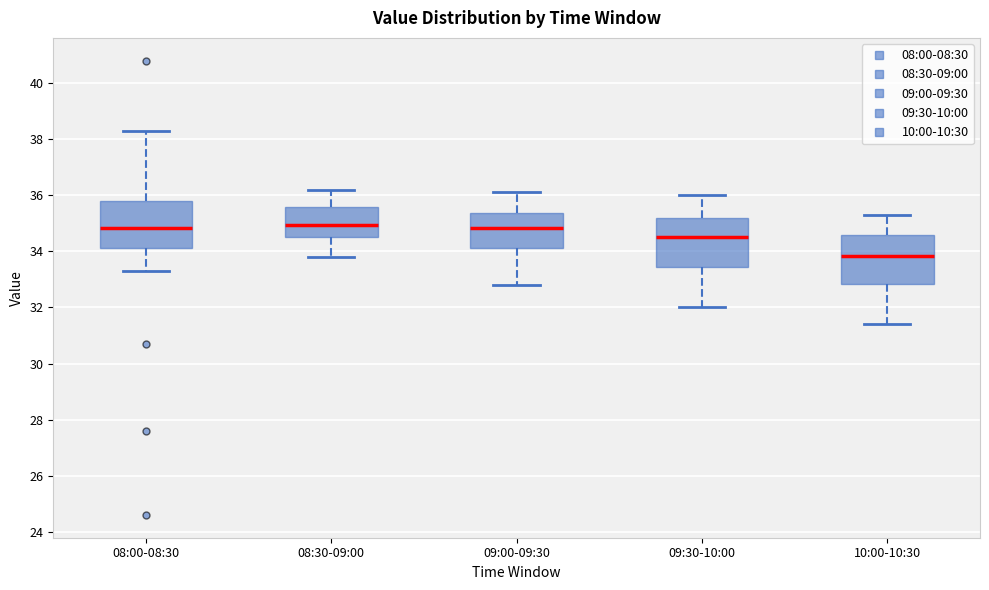

Reading left to right, read every box against the y-axis: the position of its median line, the range the box covers, and the ends of its whiskers. The values are not printed on the chart, so give them approximately, as read against the axis.

08:00-08:30: median 34.8, box 34.2 to 35.8, whiskers 33.4 to 38.4
08:30-09:00: median 35.0, box 34.6 to 35.6, whiskers 33.8 to 36.2
09:00-09:30: median 34.8, box 34.2 to 35.4, whiskers 32.8 to 36.2
09:30-10:00: median 34.6, box 33.4 to 35.2, whiskers 32.0 to 36.0
10:00-10:30: median 33.8, box 32.8 to 34.6, whiskers 31.4 to 35.4